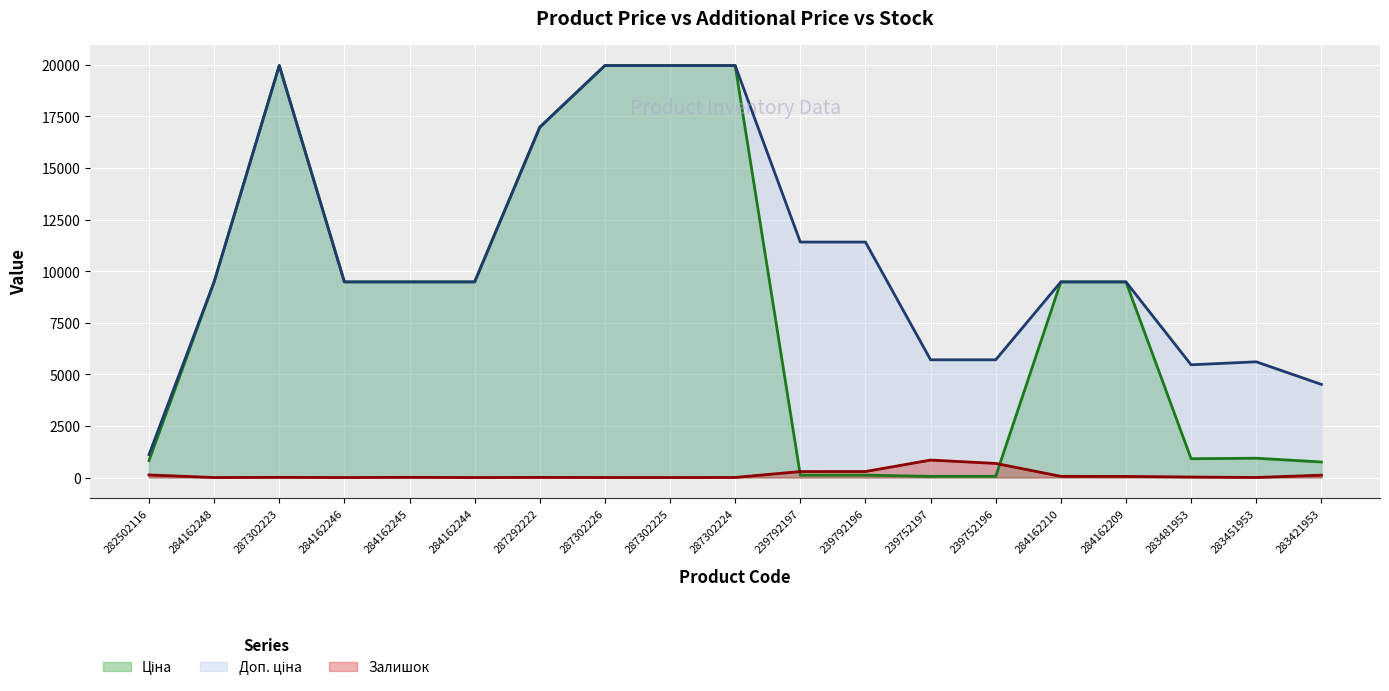

How many lines are shown in the chart?

3